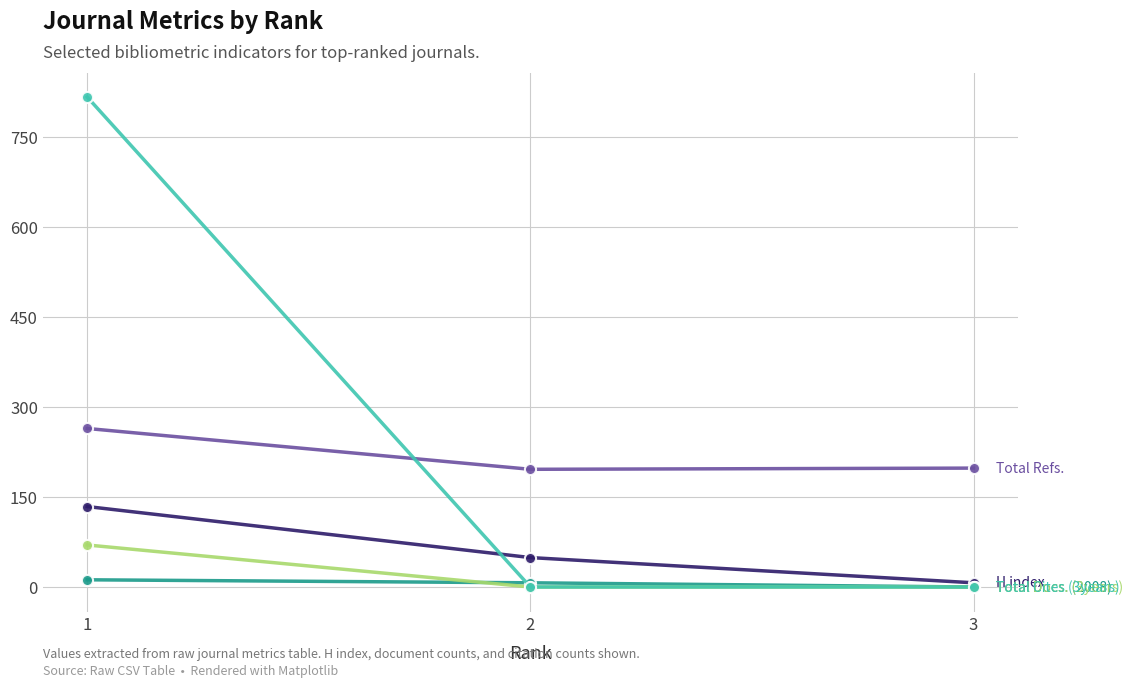

At which category does the chart reach its minimum across all series?

3